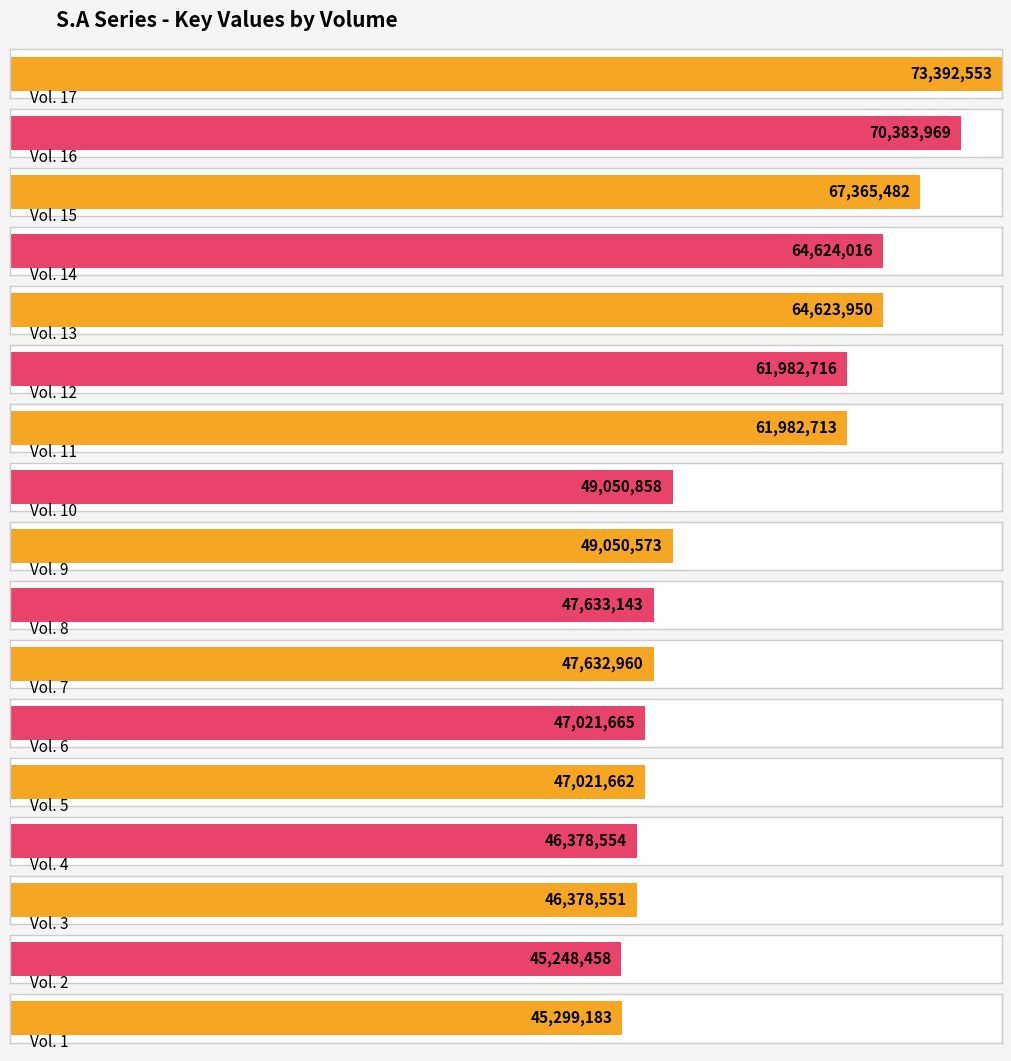

What is the sum of all values?

935071006